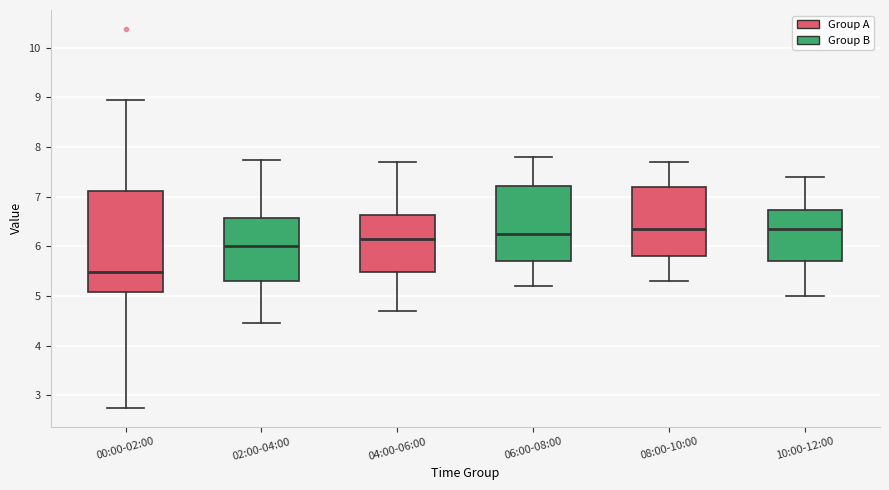

Where is the upper edge of the box for 00:00-02:00 on the y-axis? The values are not printed on the chart, so give them approximately, as read against the axis.

7.1